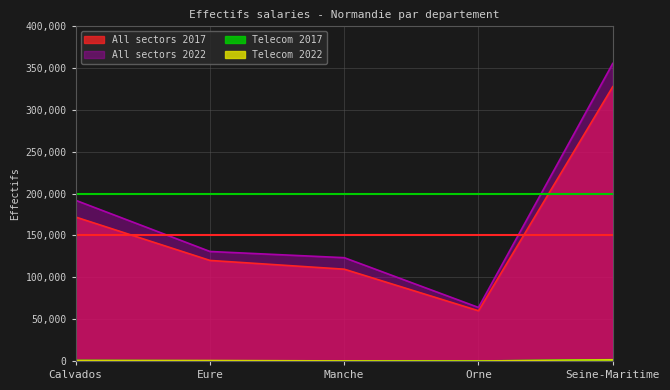

What is the spread (max minus min) of values at Seine-Maritime?

354125